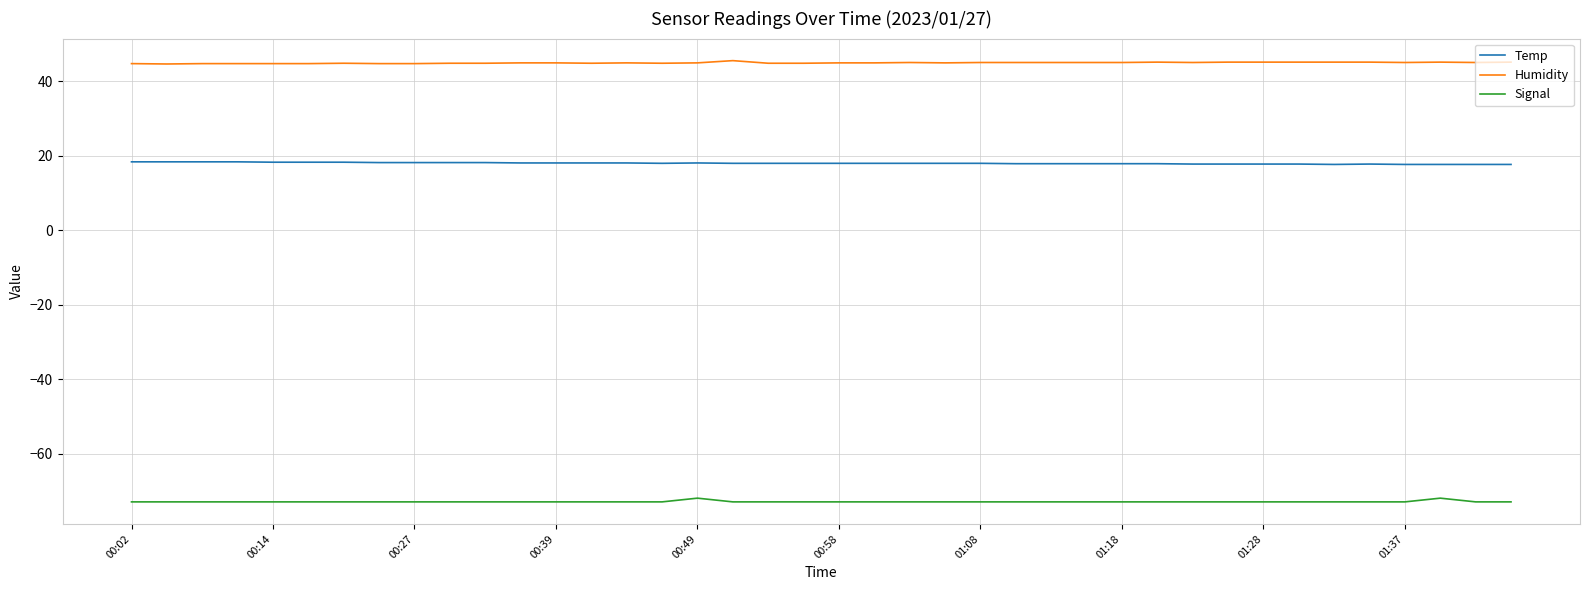

List the series in order of their overall mean, highest first.

Humidity, Temp, Signal